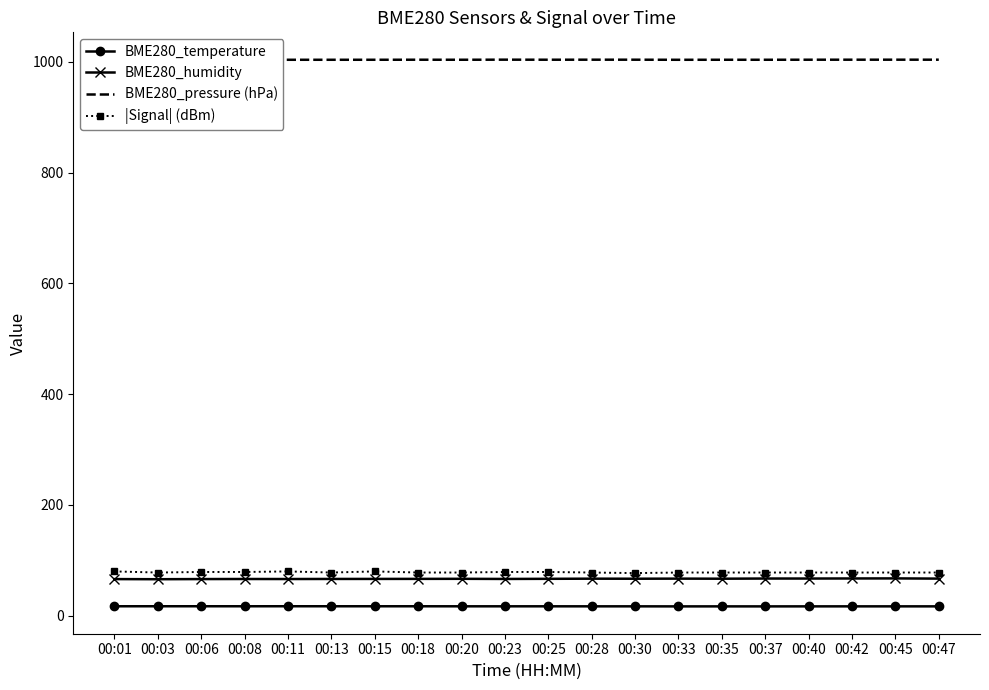

What is the maximum value for BME280_temperature?

17.1